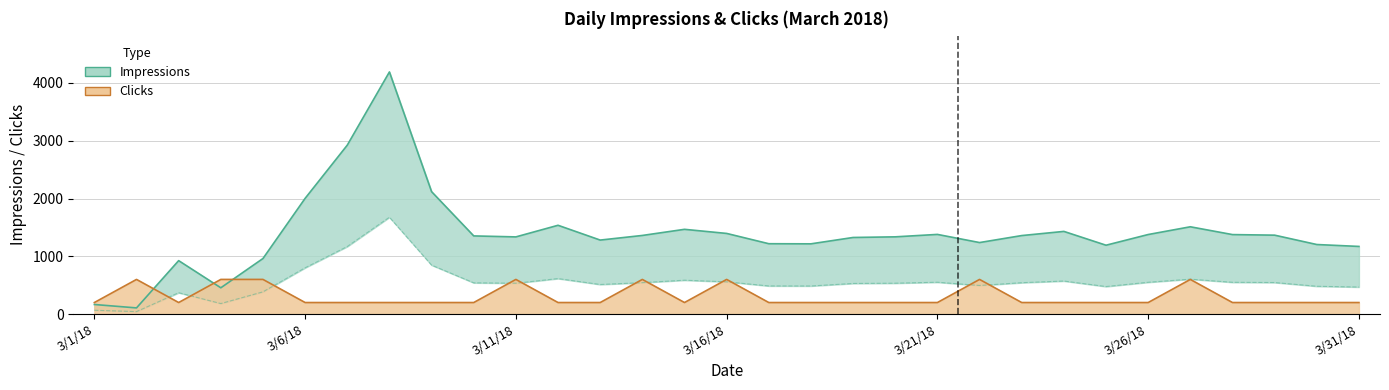

What is the label of the 13th point from the left?

3/13/18